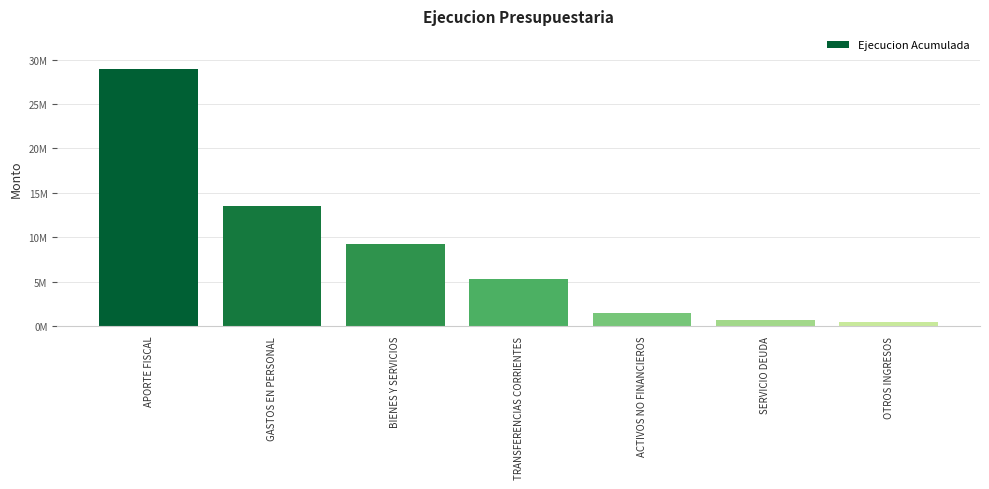

Which has a higher value, BIENES Y SERVICIOS or OTROS INGRESOS?

BIENES Y SERVICIOS